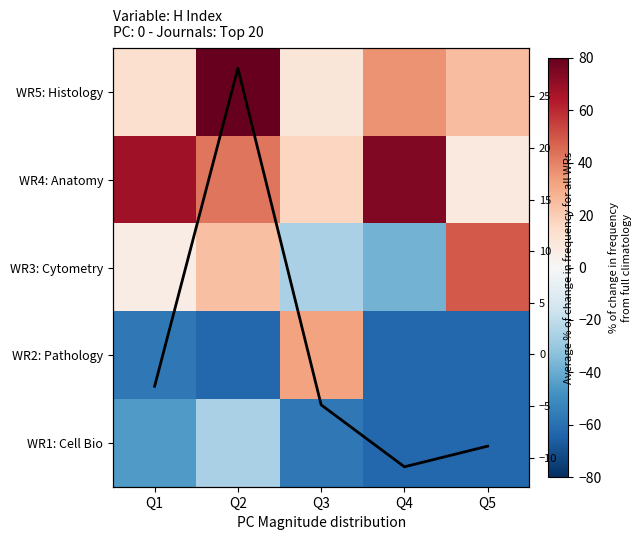

Is the value of WR3: Cytometry at Q1 greater than the value of WR1: Cell Bio at Q5?

Yes